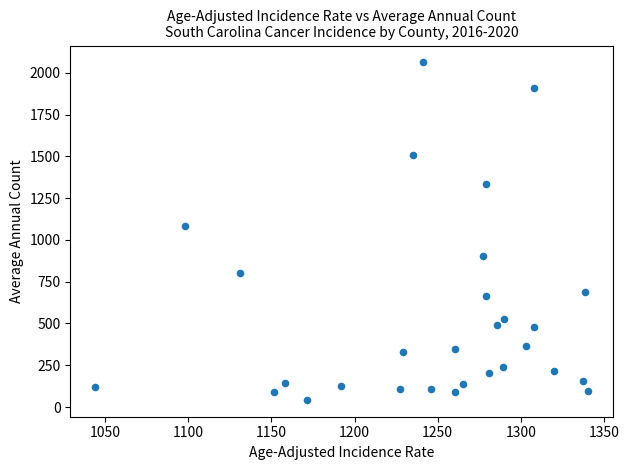

What Y value in the scatter plot is closest to 1052?

1081